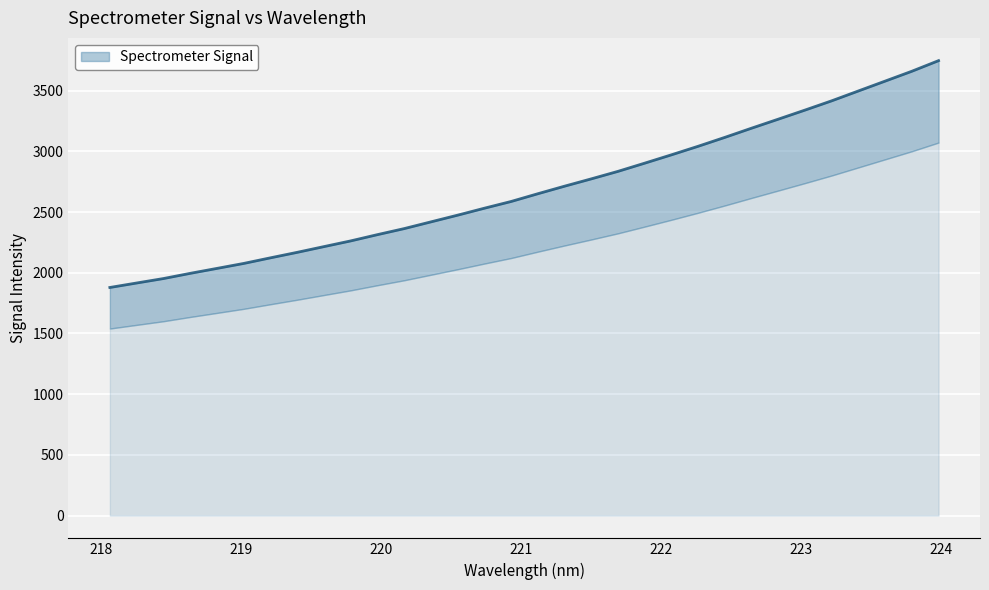

What is the smallest value displayed?

1878.7